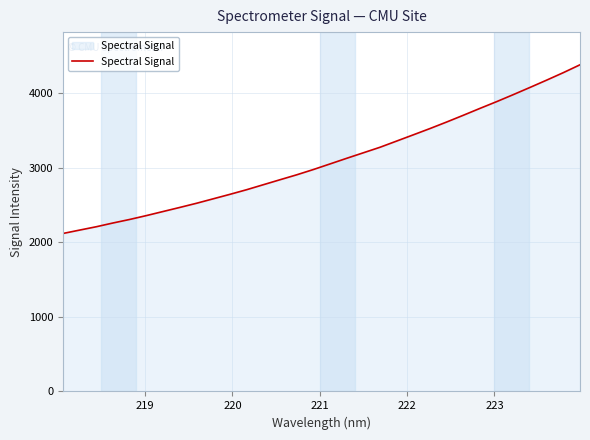

Count the number of categories in the chart.

32